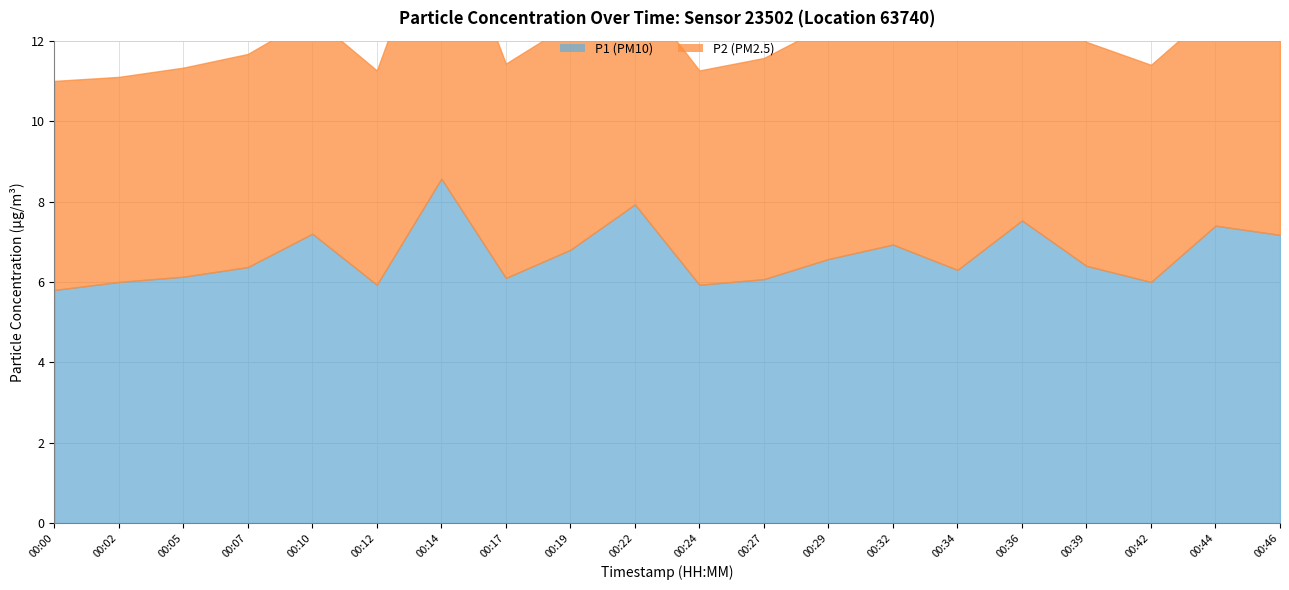

The value of P2 at 00:19 is 9.8. True or false?

False